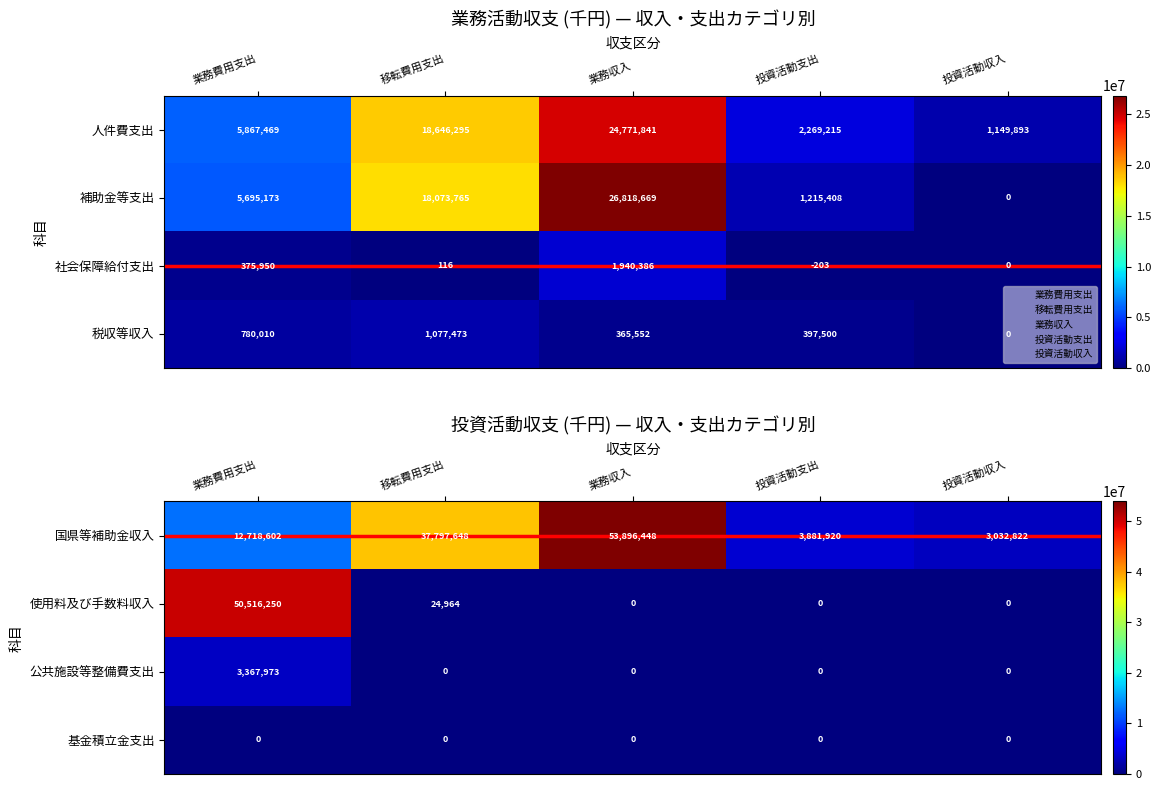

What is the total value across all series at 移転費用支出?

37822612